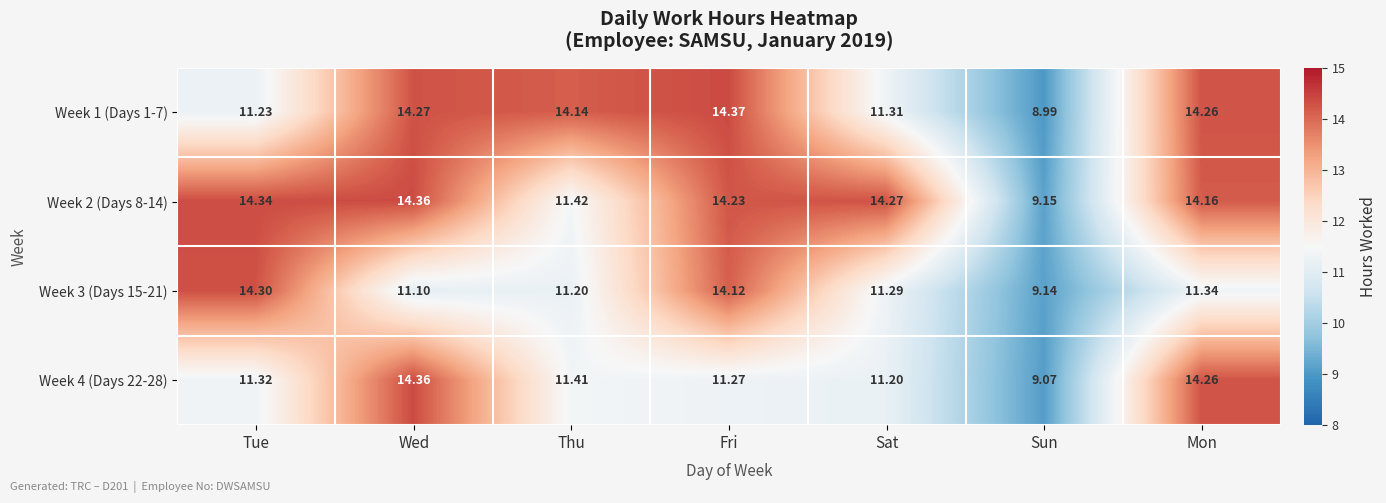

Which series has the largest range (max minus min)?

Week 1 (Days 1-7)